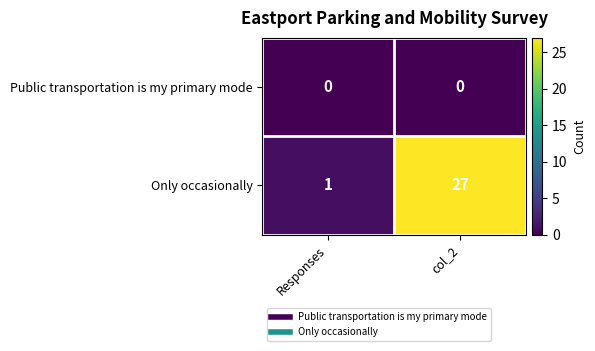

Is it true that Only occasionally equals 2 at Responses?

False